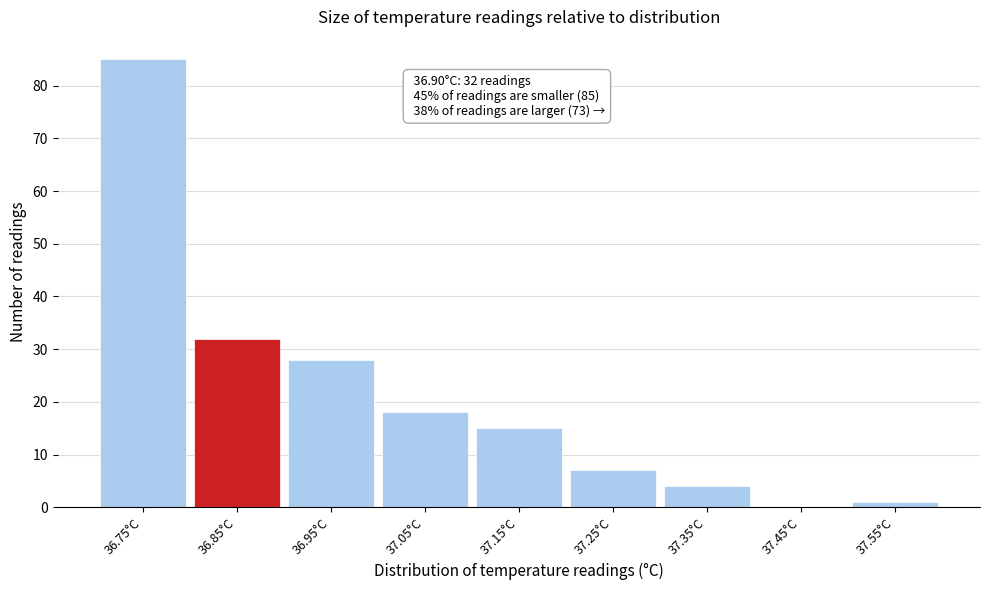

Reading left to right, what are all the values shown in this chart?

36.75°C=85	36.85°C=32	36.95°C=28	37.05°C=18	37.15°C=15	37.25°C=7	37.35°C=4	37.45°C=0	37.55°C=1